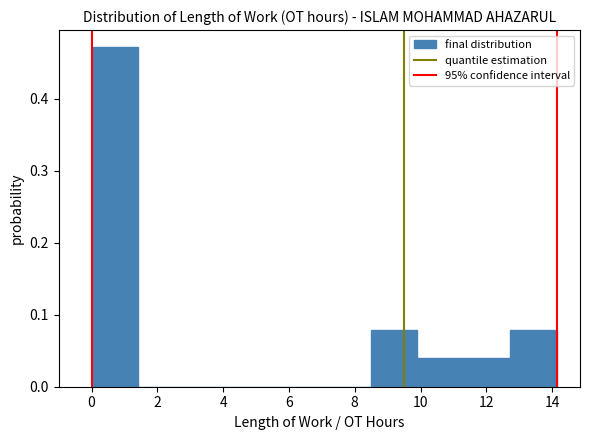

How tall is the bar that spans 12.8 to 14.2 on the x-axis? Neither the bar edges nor the heights are printed on the chart, so give them approximately, as read against the axes.

0.08